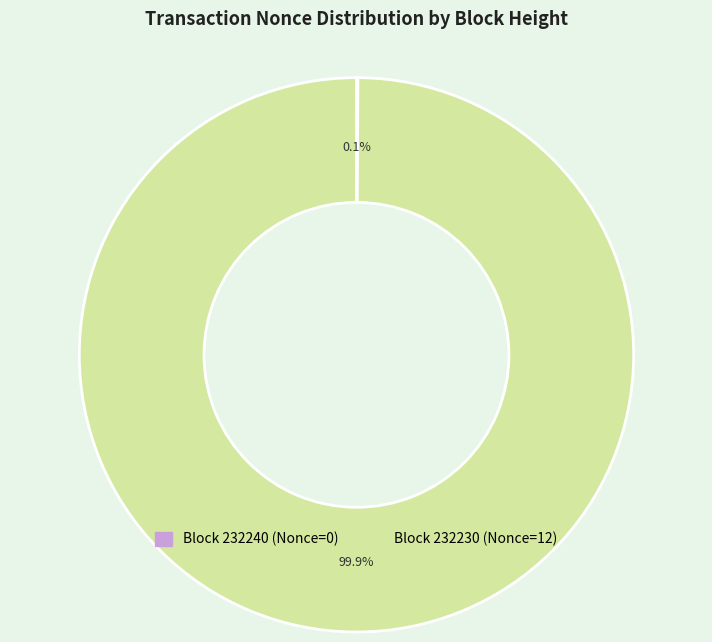

Is there a majority slice in this chart?

Yes